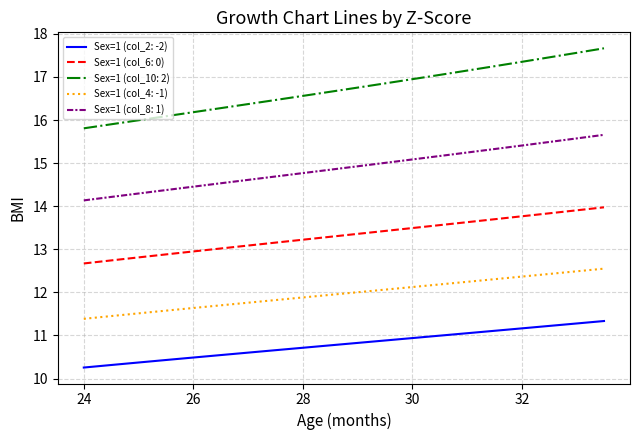

Which series has the largest total across all categories?

Sex=1 (col_10: 2)